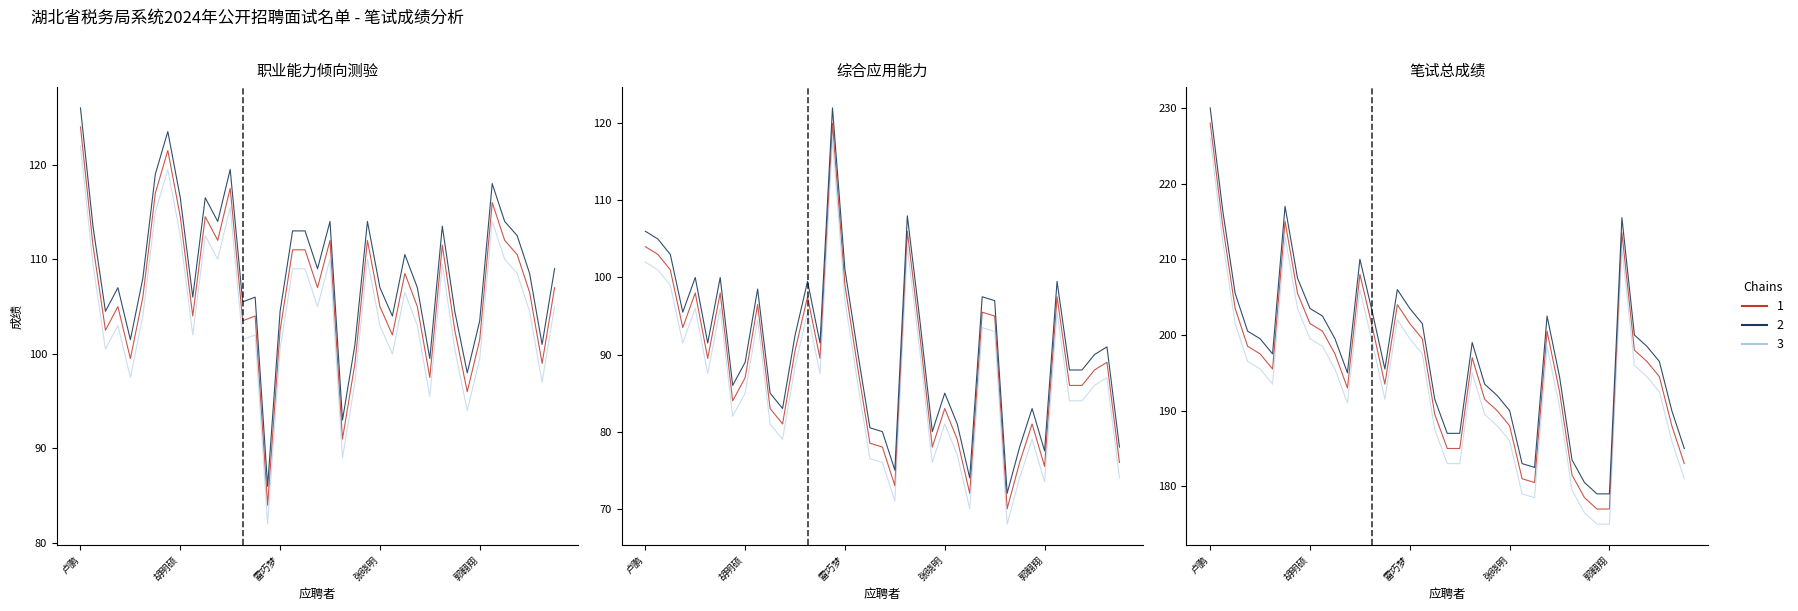

What is the difference between the 综合应用能力 values at 卢鹏 and 张弓?

15.5